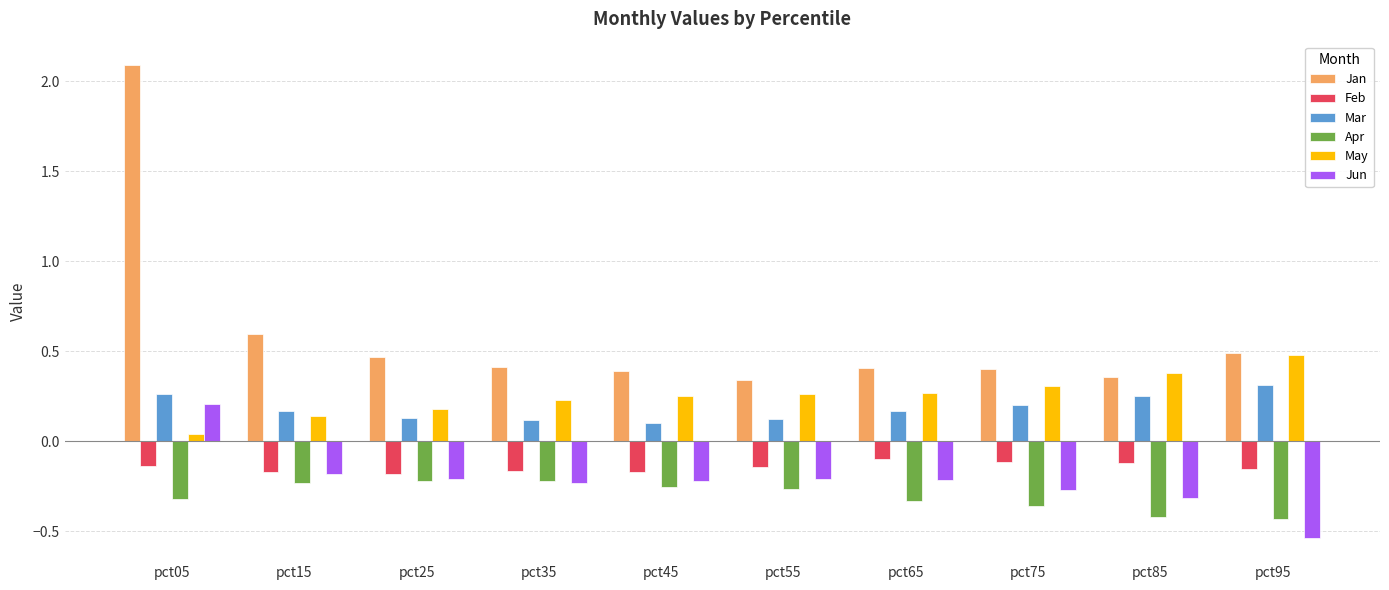

What is the greatest value displayed?

2.1